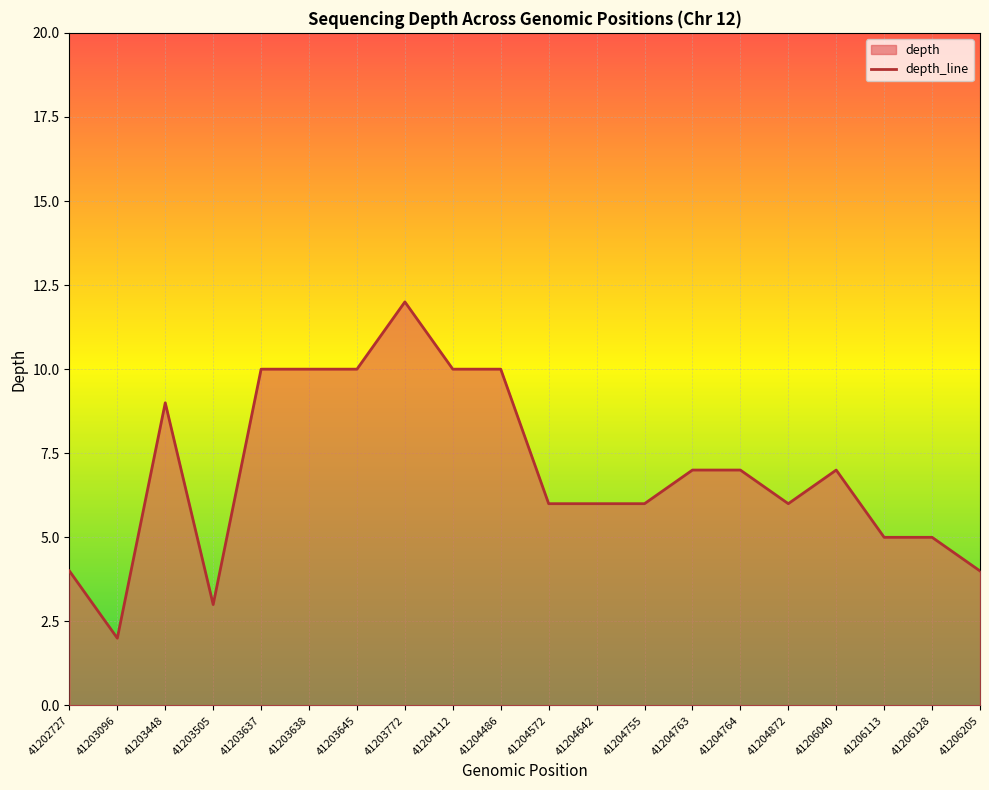

Where is the first local minimum?

41203096